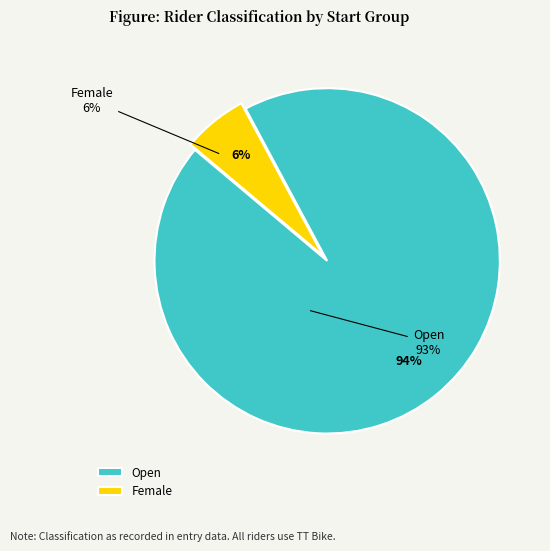

Is there any slice that represents more than half of the pie?

Yes